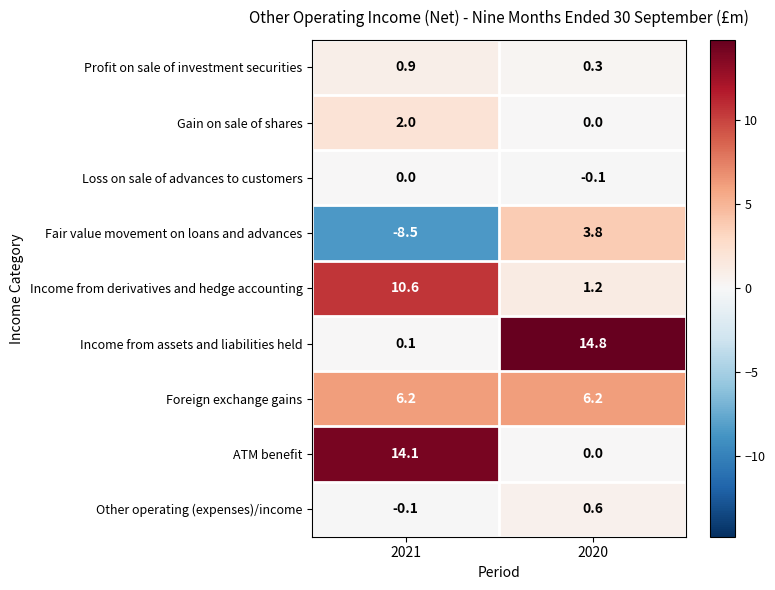

At which category is the sum across all series the highest?

2020